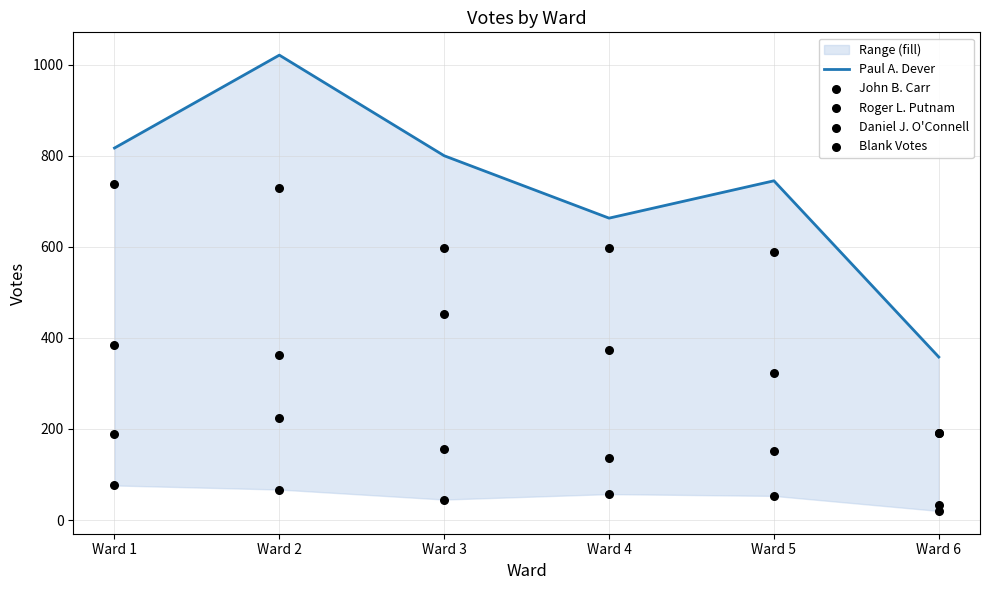

Which series contains the highest Y value?

Paul A. Dever